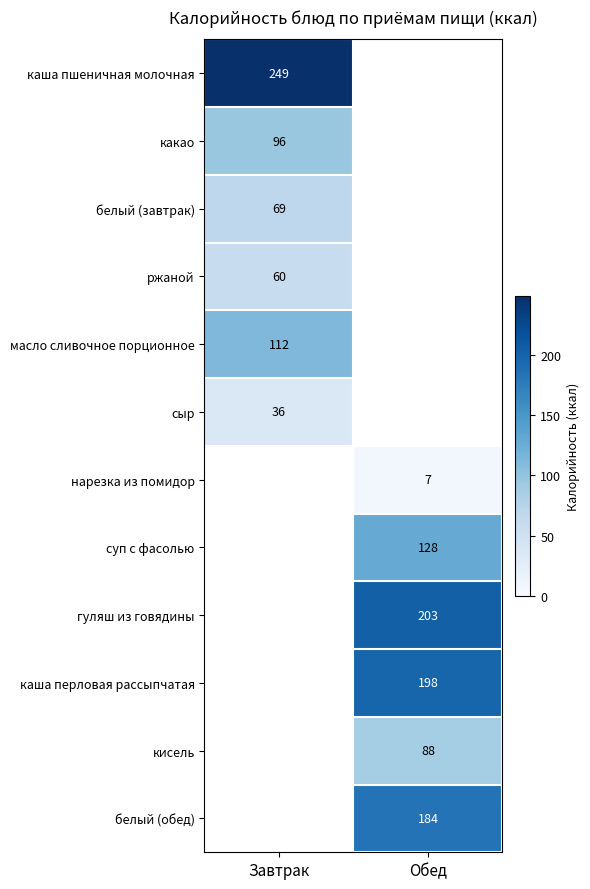

At how many categories does at least one series exceed 19?

2